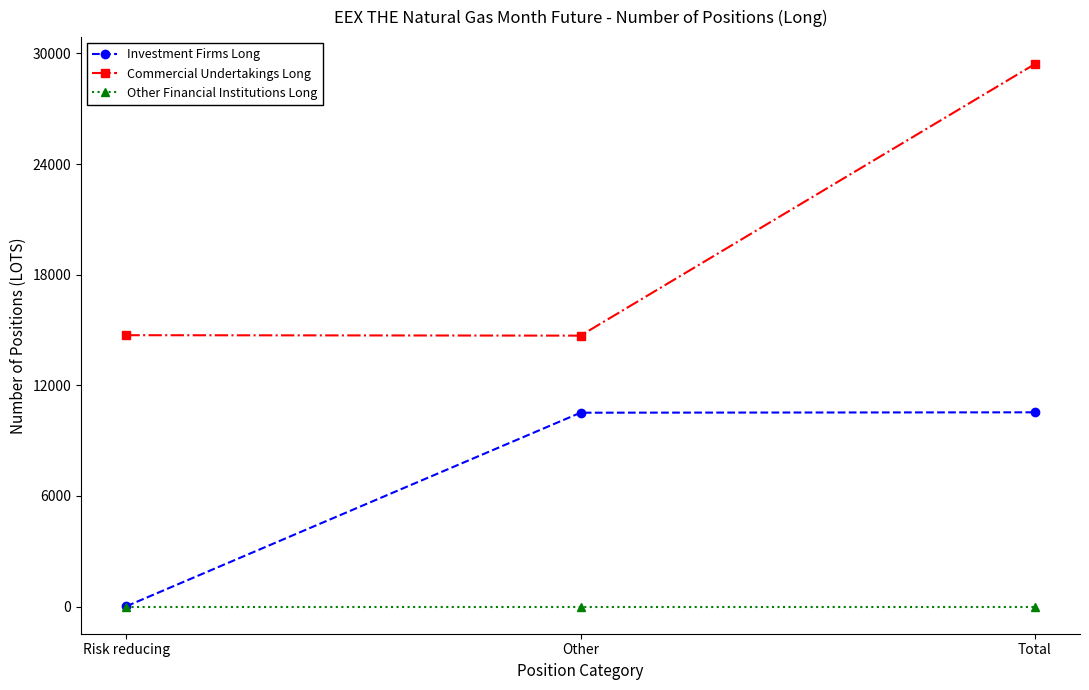

Does the chart have visible grid lines?

No